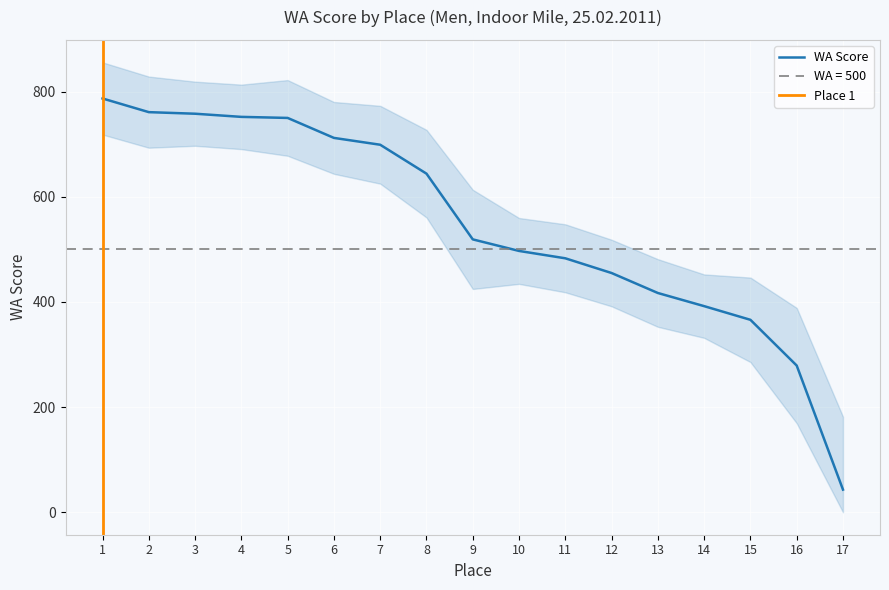

True or false: the data shows 1282 at 2.

False